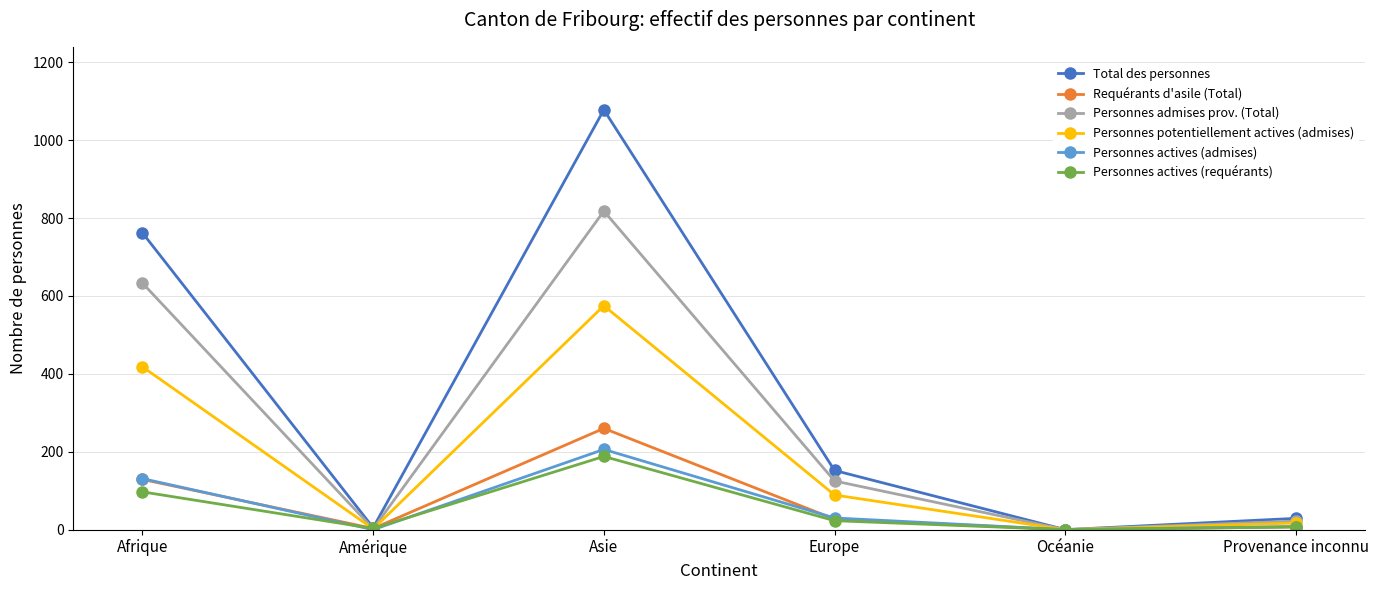

In Personnes admises prov. (Total), how many points are higher than both neighbors (excluding endpoints)?

1